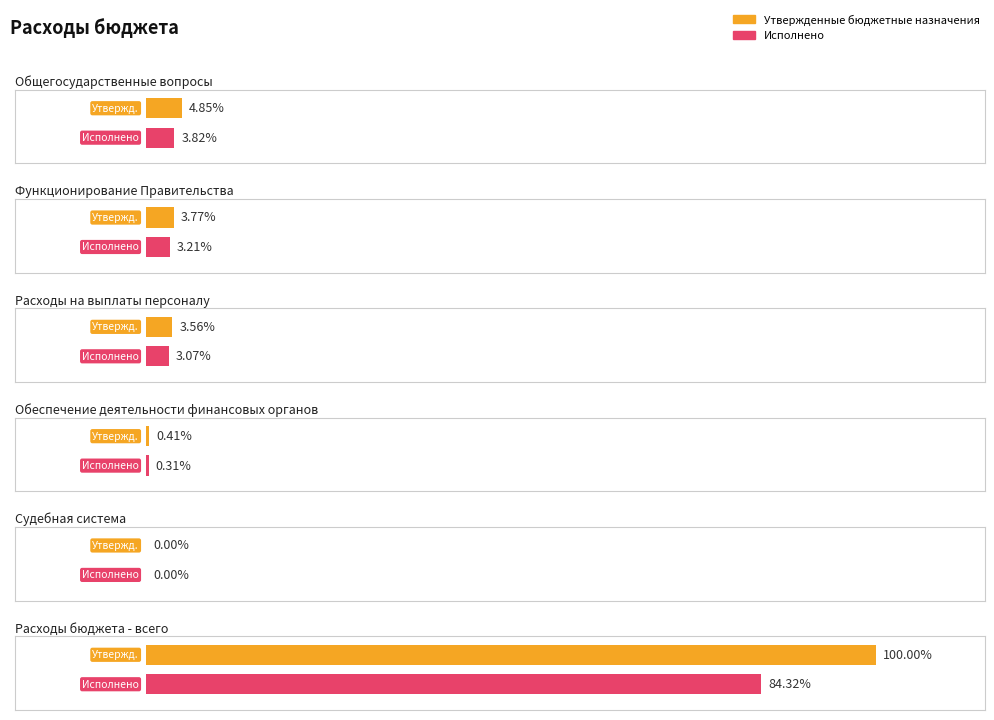

How many bars are there in each group?

2